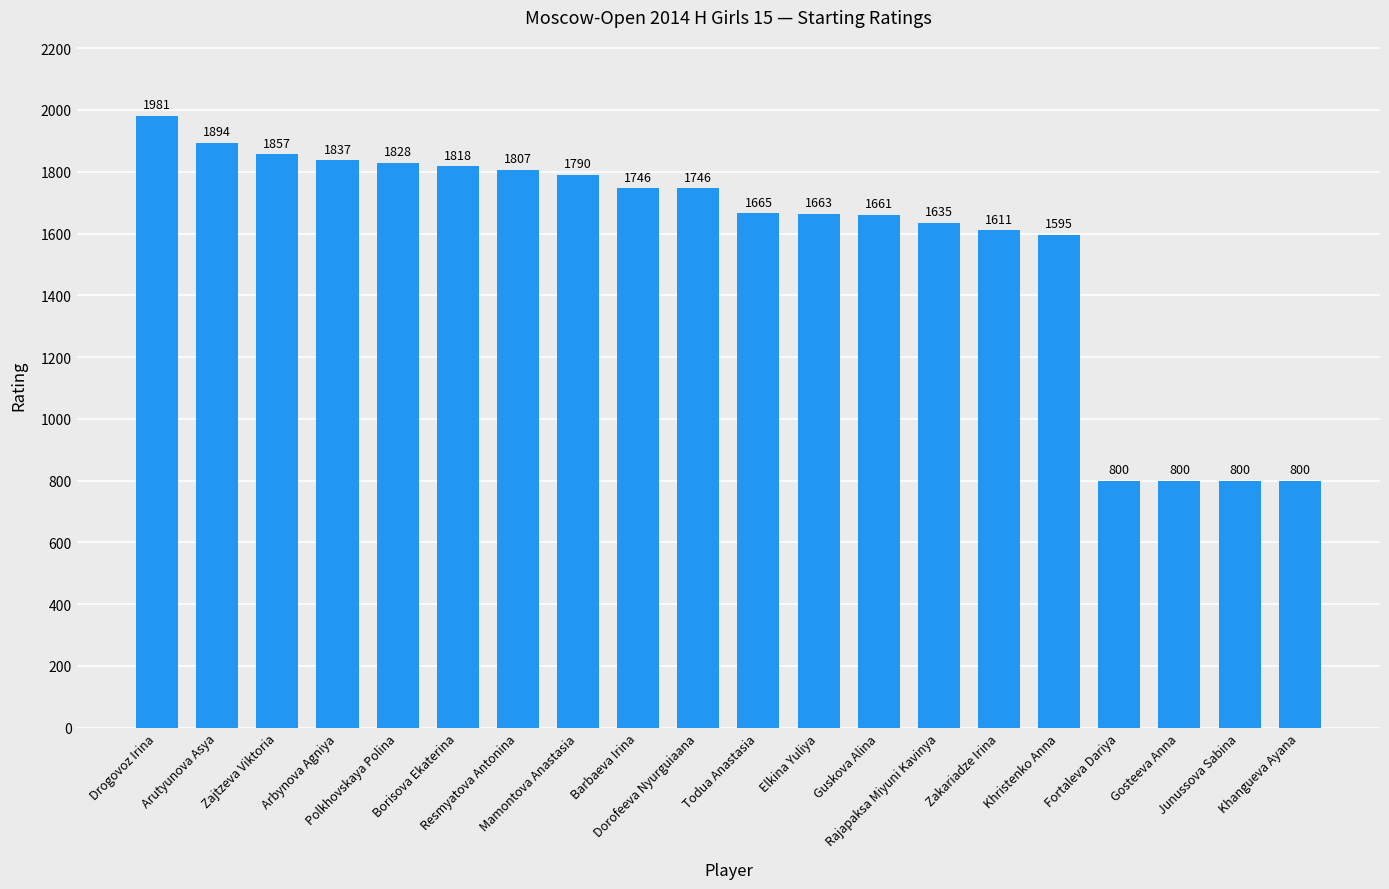

Which category has the highest value across all series?

Drogovoz Irina